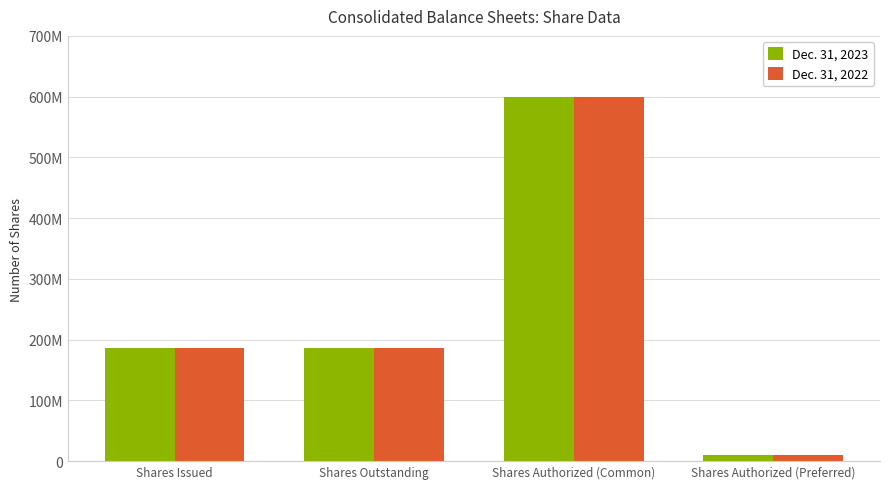

Between Shares Issued and Shares Authorized (Preferred), which series saw the biggest shift?

Dec. 31, 2023